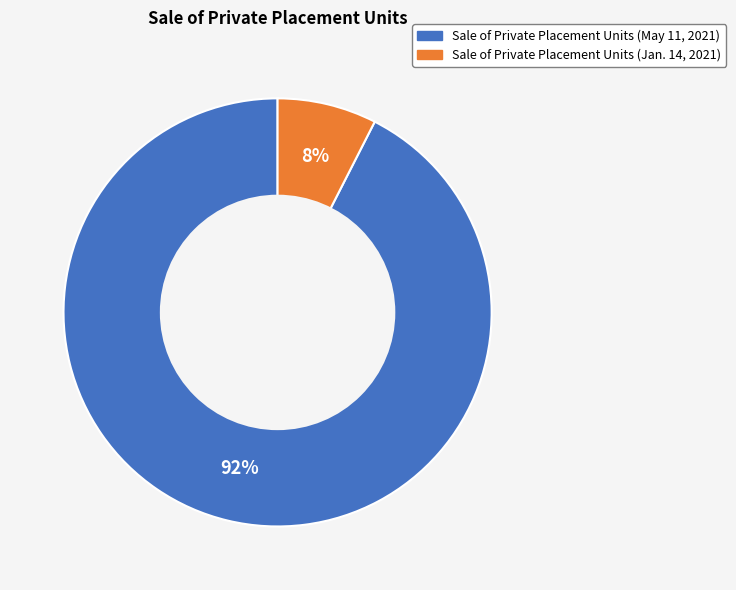

Does Sale of Private Placement Units (Jan. 14, 2021) represent more than half of the total?

No